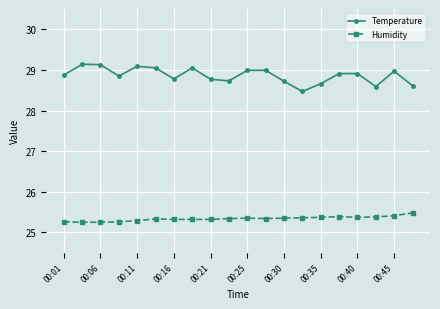

List the series in order of their overall mean, lowest first.

Humidity, Temperature